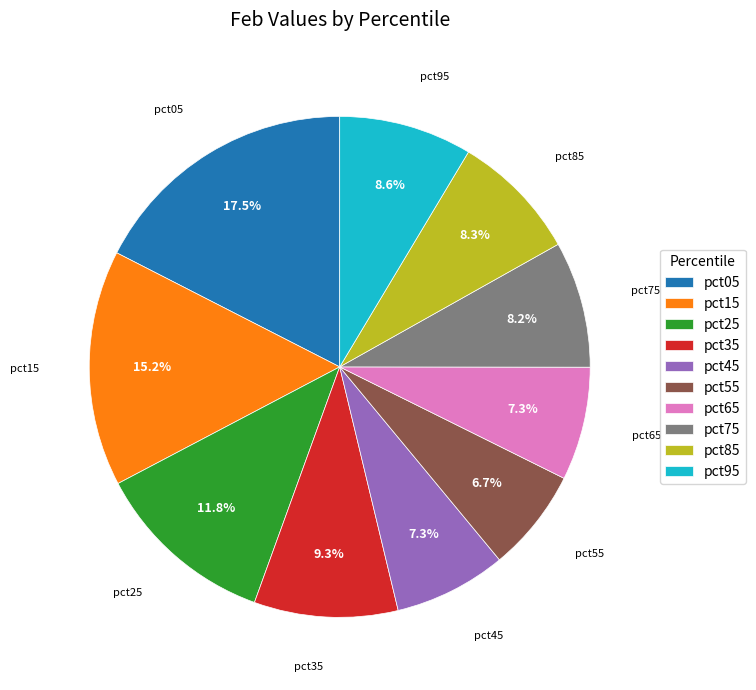

Which has a higher value, pct65 or pct75?

pct75